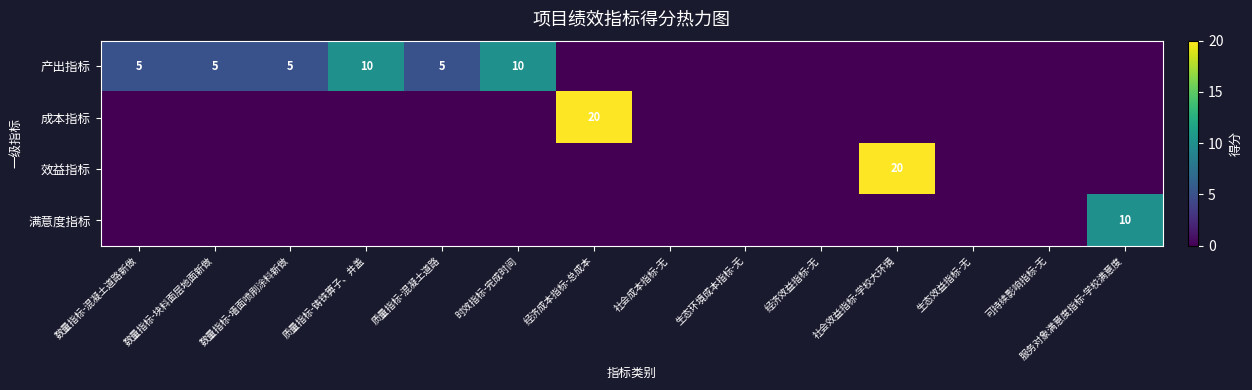

Is the value of 成本指标 at 经济成本指标-总成本 greater than the value of 产出指标 at 数量指标-墙面喷刷涂料新做?

Yes